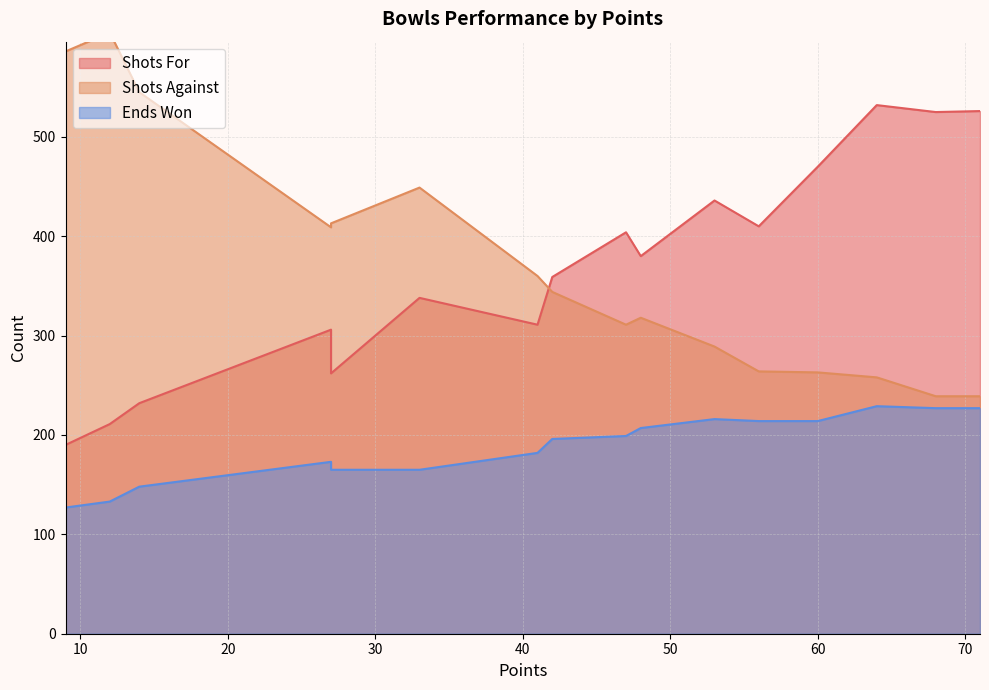

Does the chart have visible grid lines?

Yes